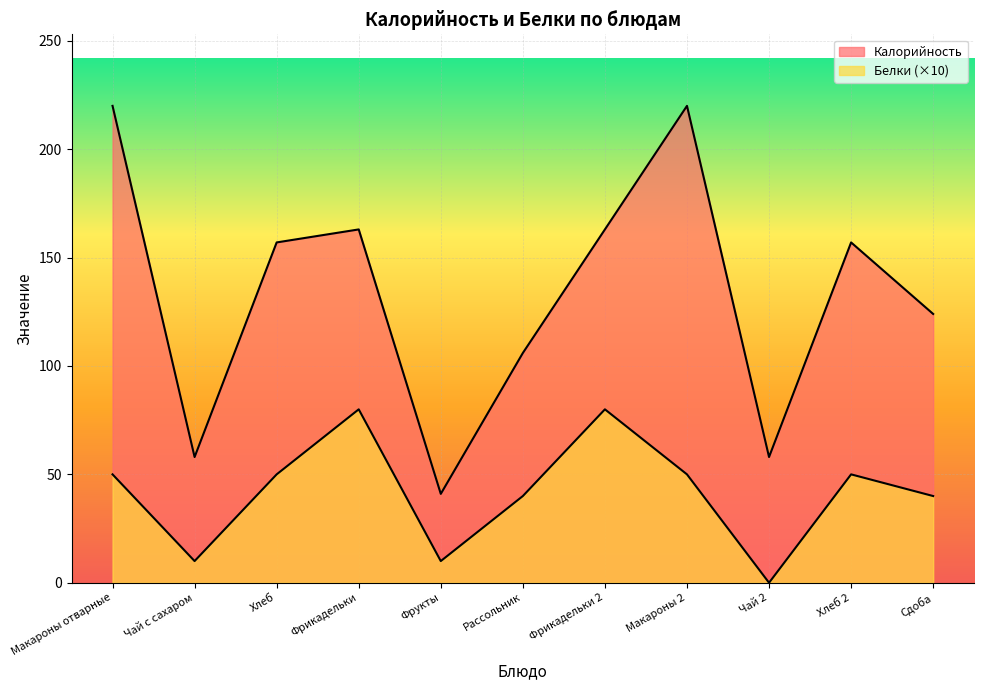

The Калорийность series shows 49 at Макароны 2. True or false?

False